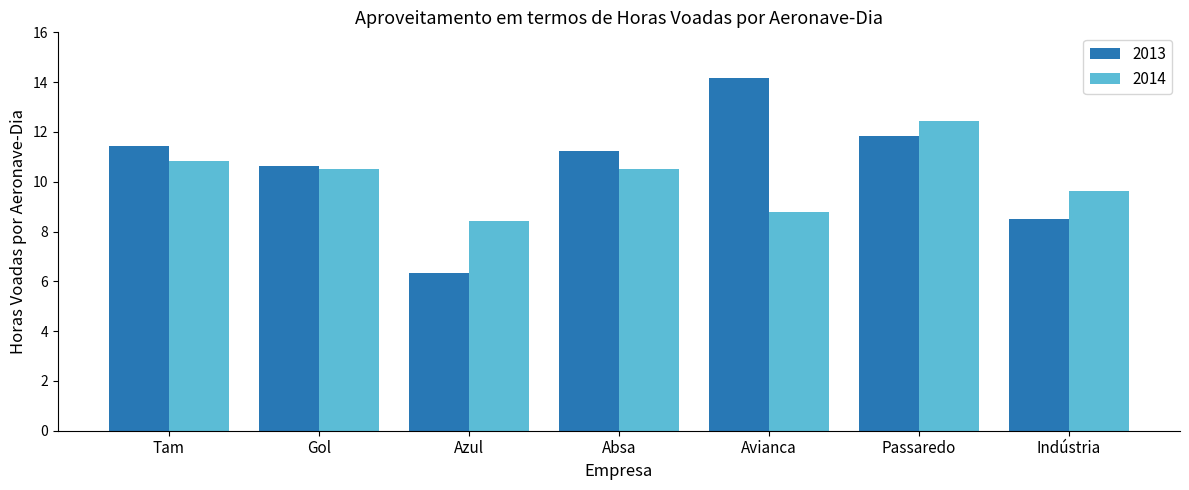

At which category does the chart reach its peak across all series?

Avianca